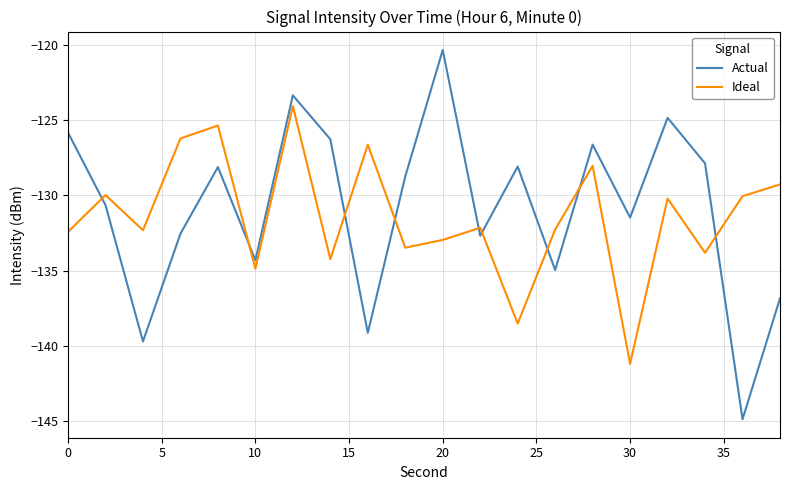

What is the maximum value for Actual?

-120.3